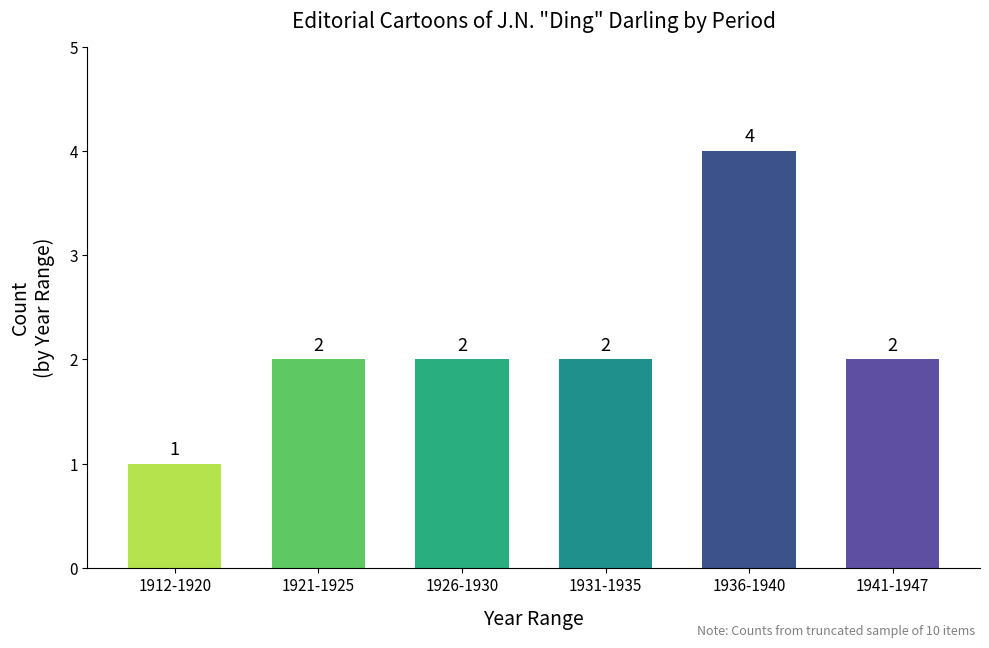

What is the difference between the maximum and minimum values?

3